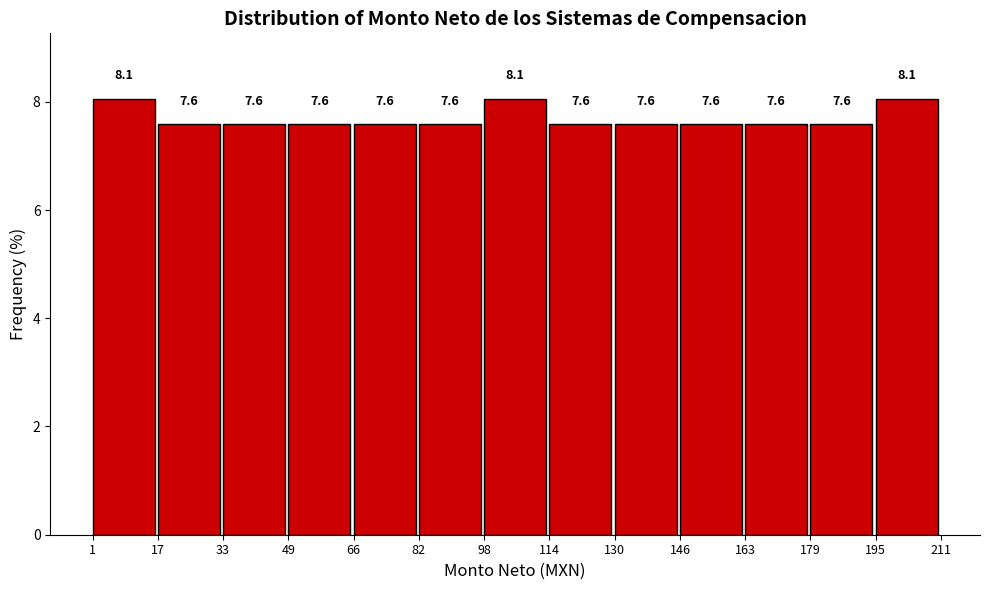

Reading left to right, list every bar in this chart as the range it spans on the x-axis followed by its height.

1 to 17: 8.1
17 to 33: 7.6
33 to 49: 7.6
49 to 66: 7.6
66 to 82: 7.6
82 to 98: 7.6
98 to 114: 8.1
114 to 130: 7.6
130 to 146: 7.6
146 to 163: 7.6
163 to 179: 7.6
179 to 195: 7.6
195 to 211: 8.1